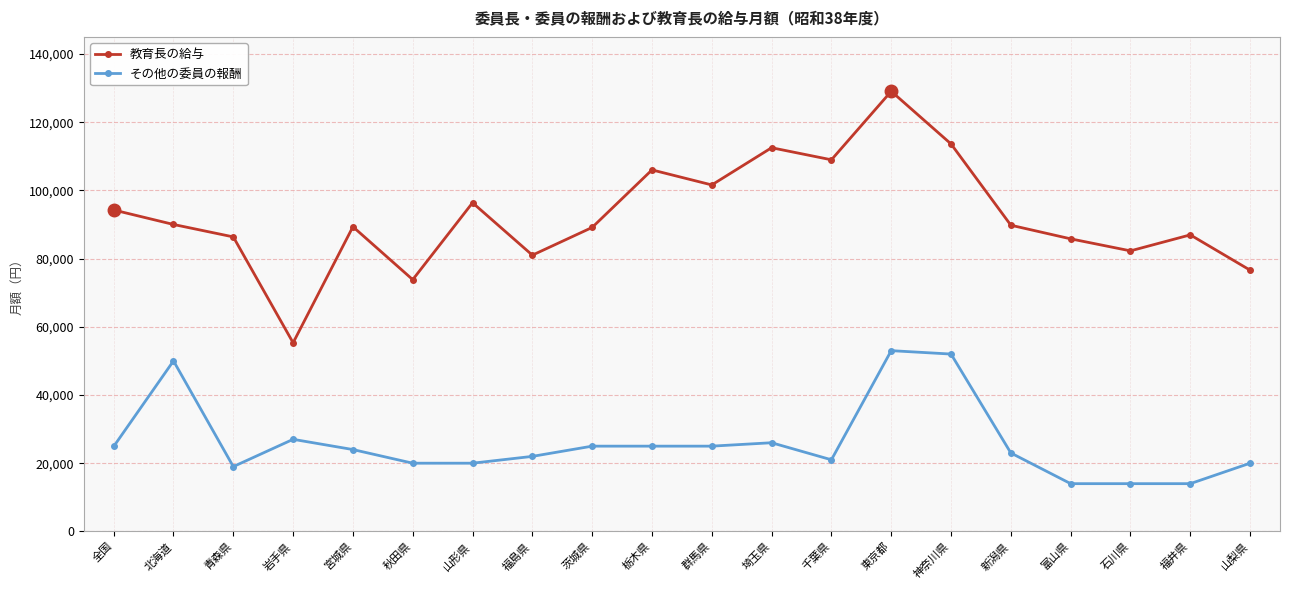

Which series has the largest total across all categories?

教育長の給与